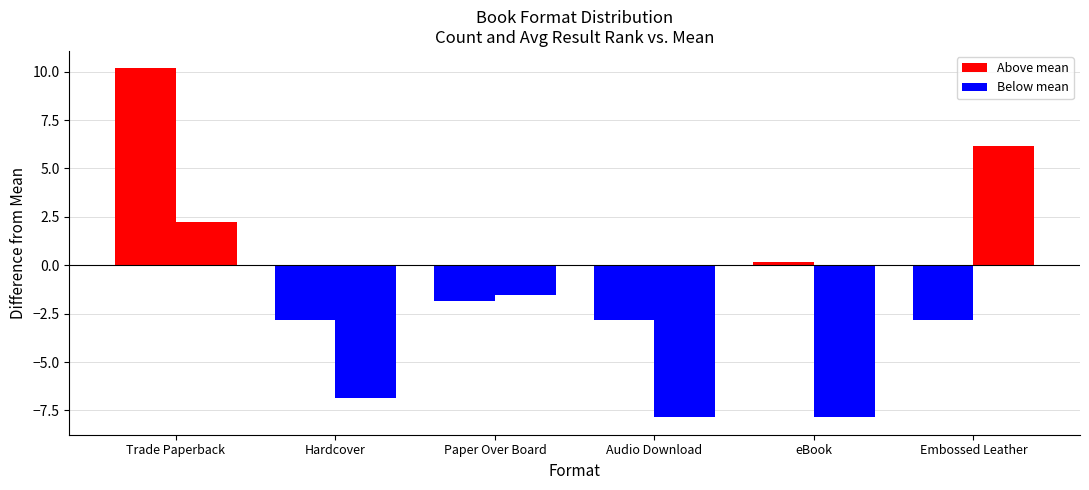

Between eBook and Audio Download, which is larger?

eBook